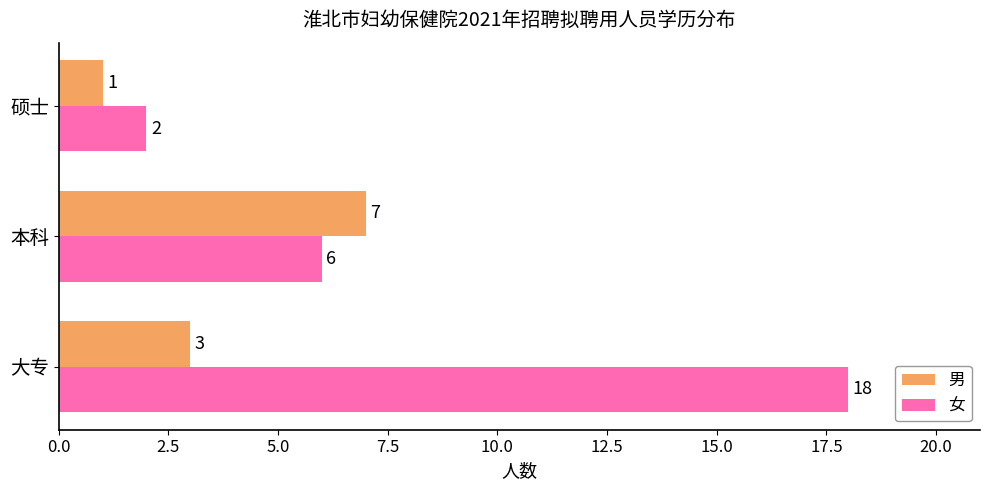

Which series has the largest range (max minus min)?

女